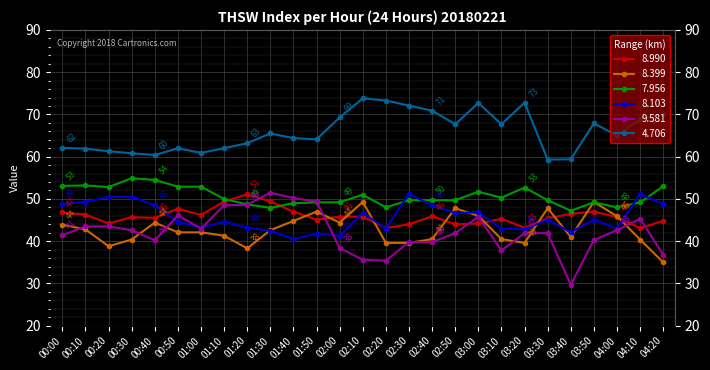

List the labels in order of 4.706 value, smallest first.

03:30, 03:40, 00:40, 00:30, 01:00, 00:20, 00:10, 00:50, 01:10, 00:00, 01:20, 01:50, 01:40, 04:00, 01:30, 02:50, 03:10, 03:50, 04:10, 02:00, 04:20, 02:40, 02:30, 03:00, 03:20, 02:20, 02:10